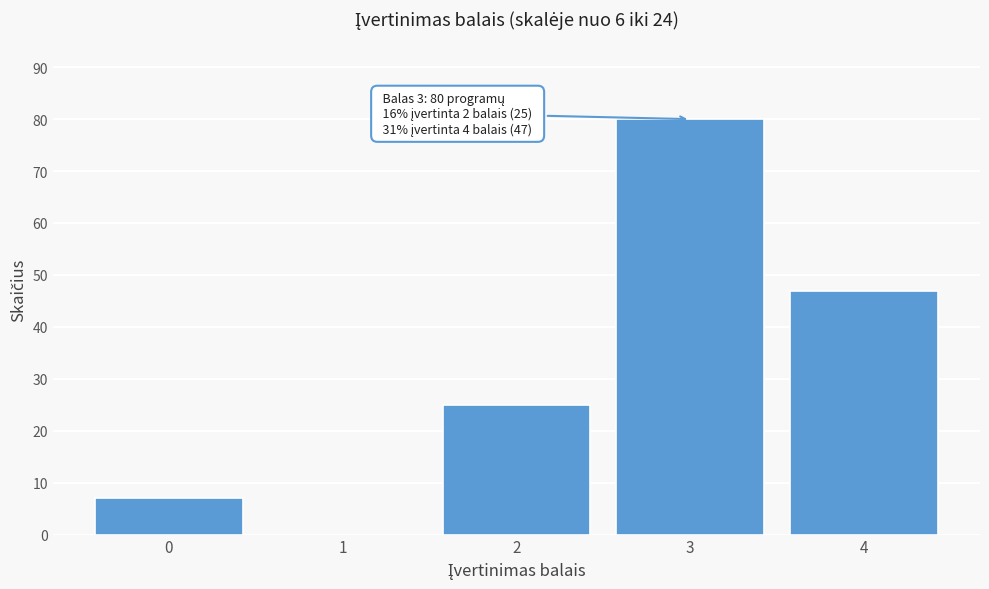

Reading right to left, what are all the values shown in this chart?

4=47	3=80	2=25	1=0	0=7